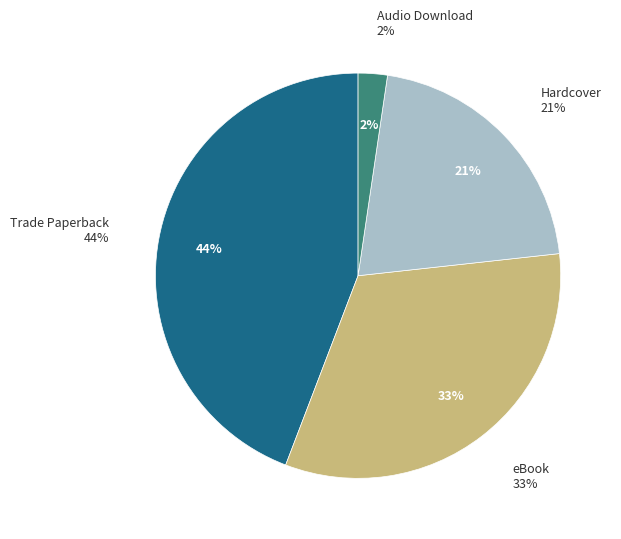

What percentage is the Audio Download slice, to the nearest percent?

2%